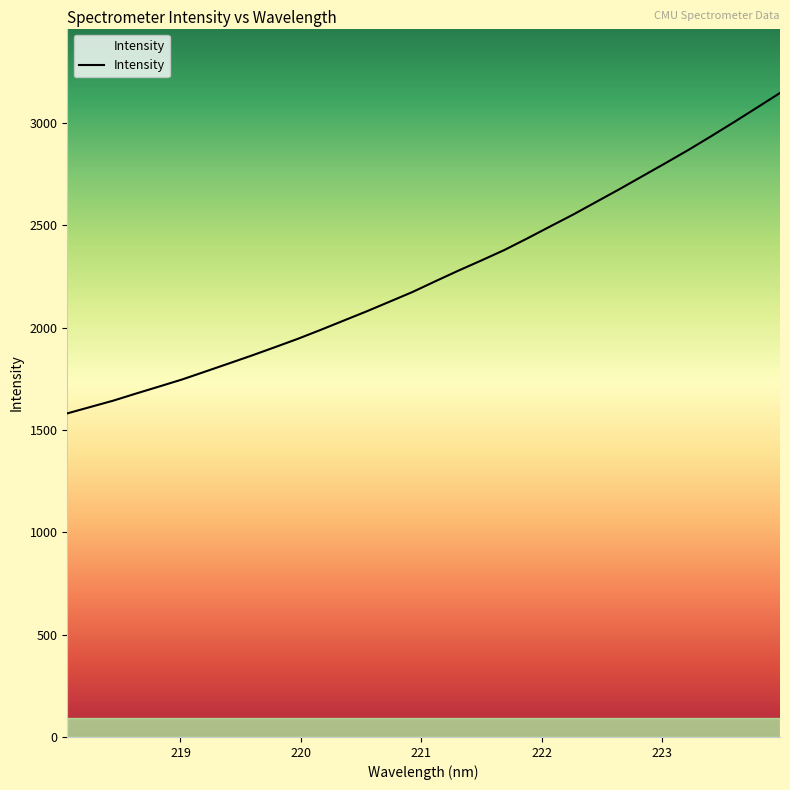

What is the value of the 32nd point from the left?

3146.1